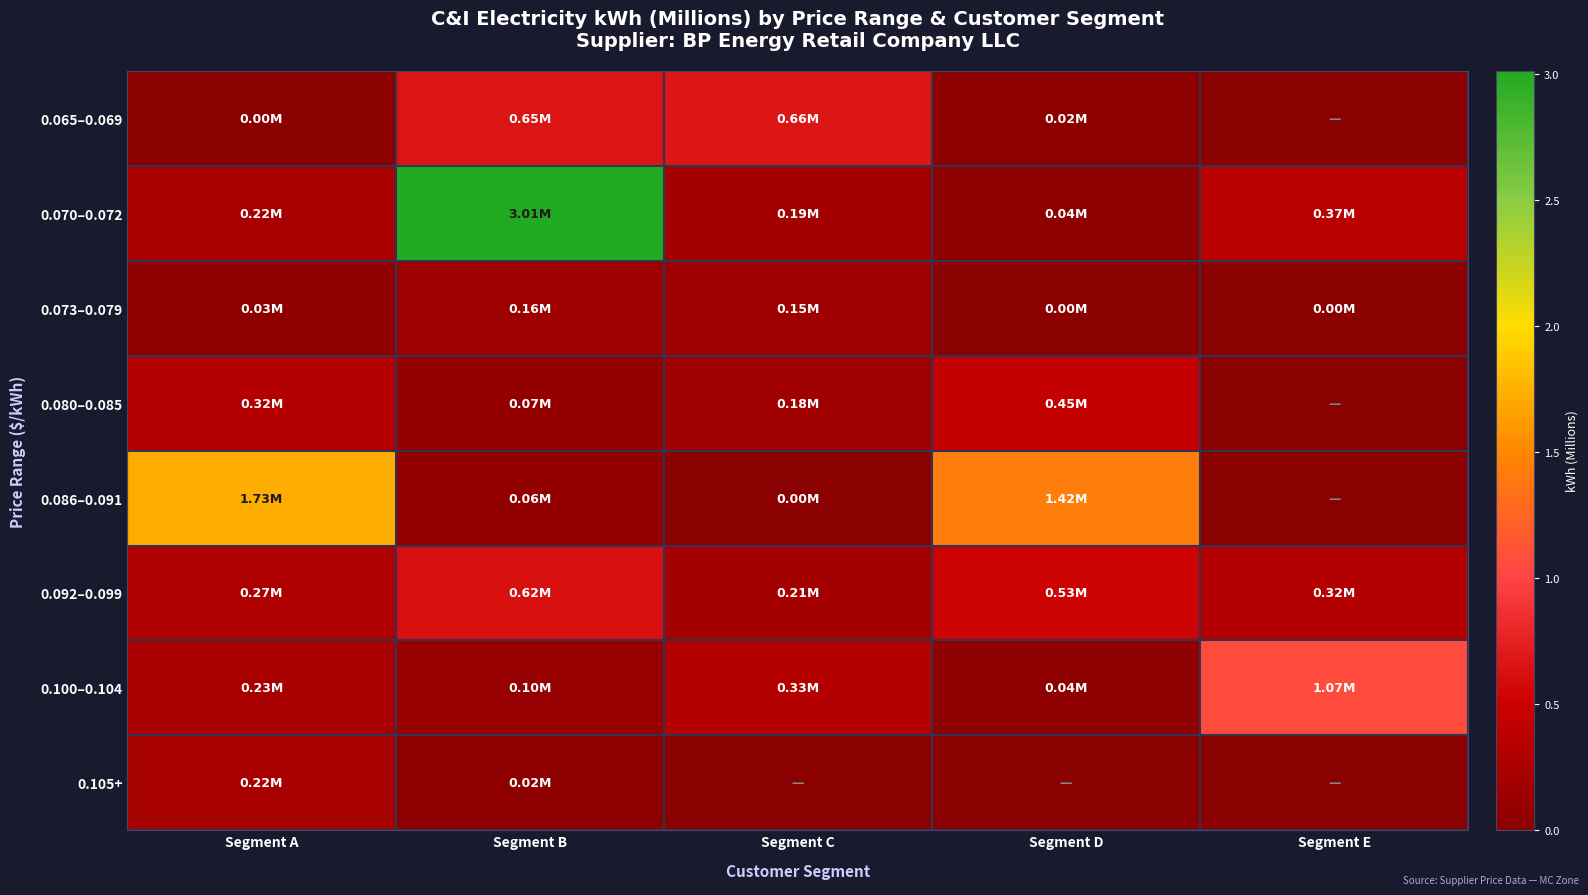

Which has a higher value, Segment C or Segment A?

Segment C